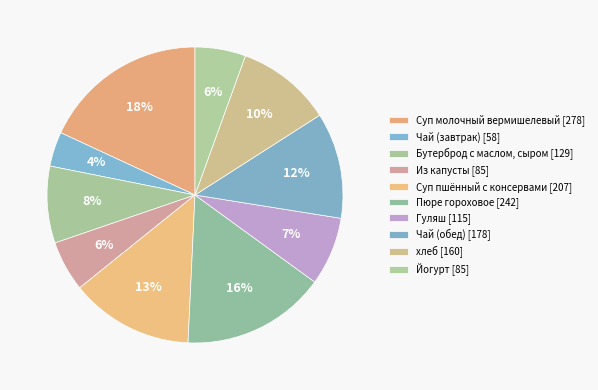

To the nearest percent, what percentage of the pie is Пюре гороховое?

16%